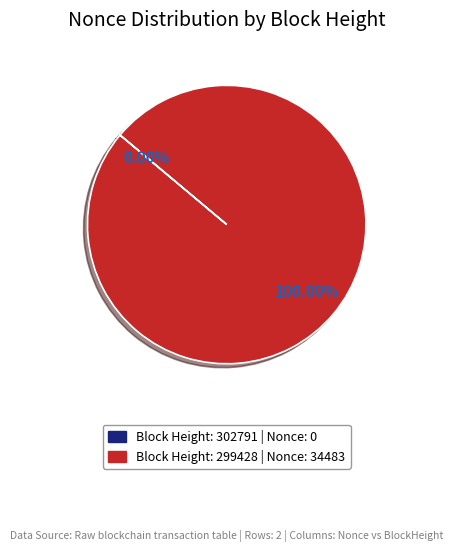

Is there a majority slice in this chart?

Yes